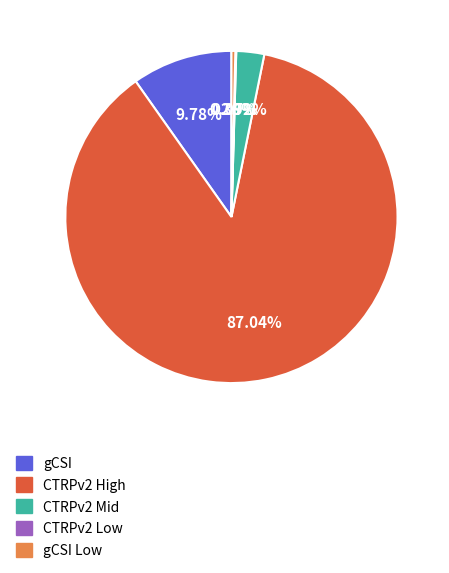

Do gCSI Low and gCSI together represent more than half of the pie?

No